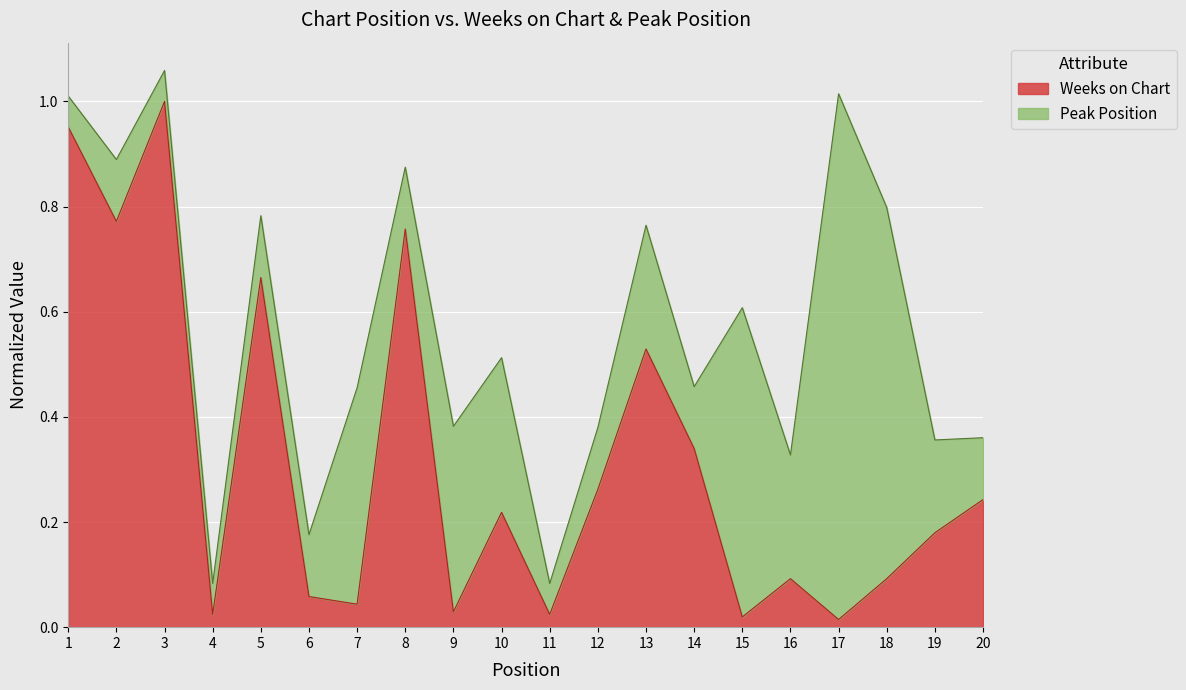

What is the maximum value shown in the chart?

1.0